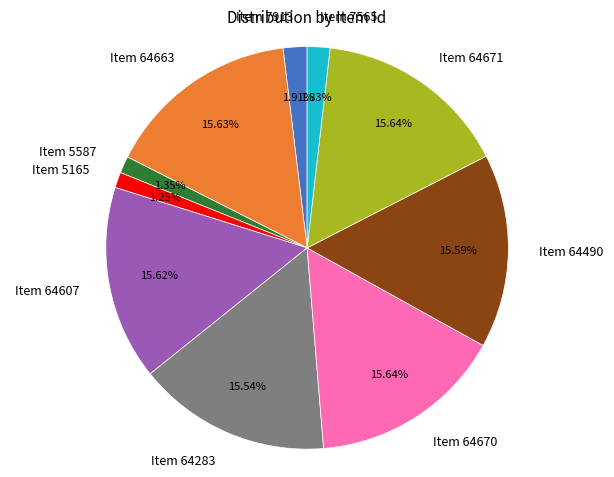

Which has a higher value, Item 7913 or Item 64670?

Item 64670